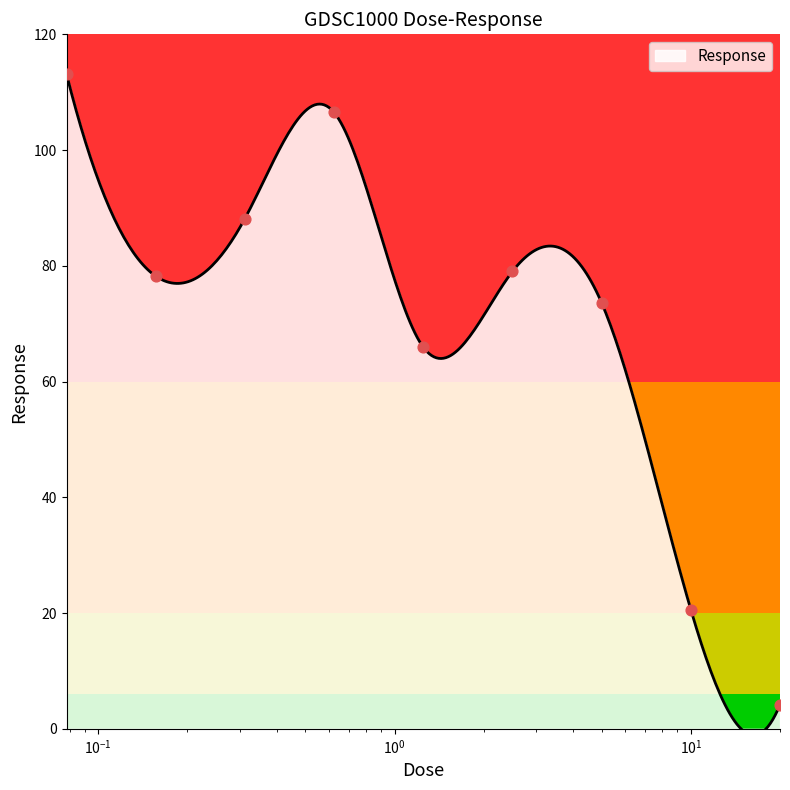

Which has a higher value, 0.3125 or 5.0?

0.3125